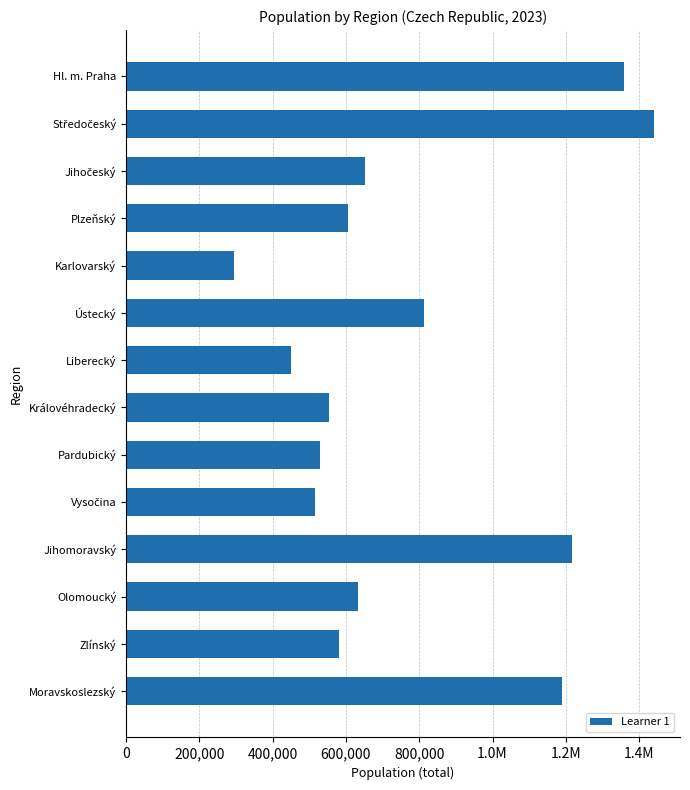

Does the chart contain any negative values?

No